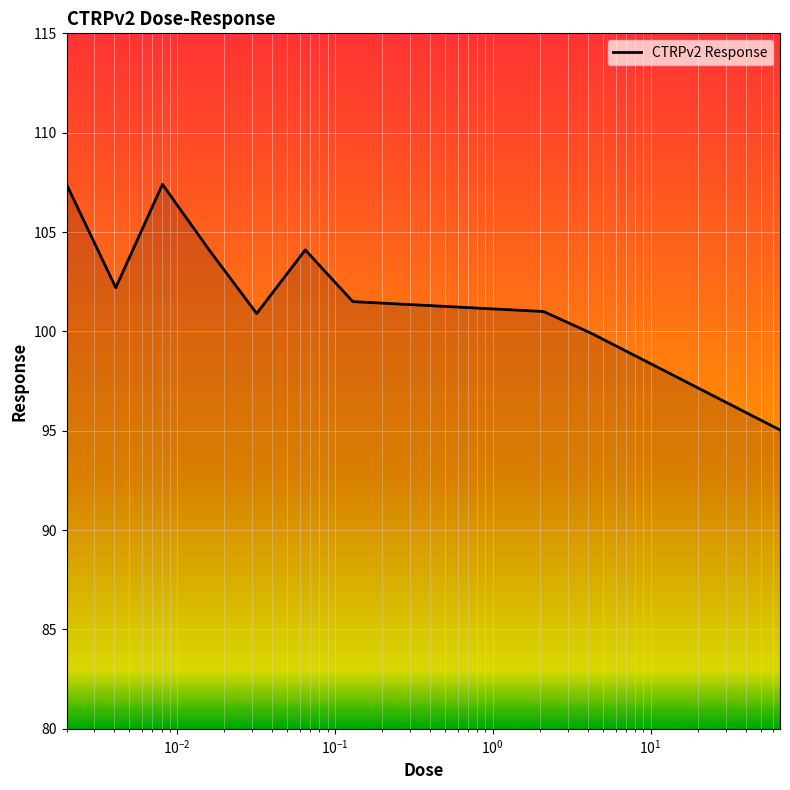

What is the difference between the maximum and minimum values?

12.4